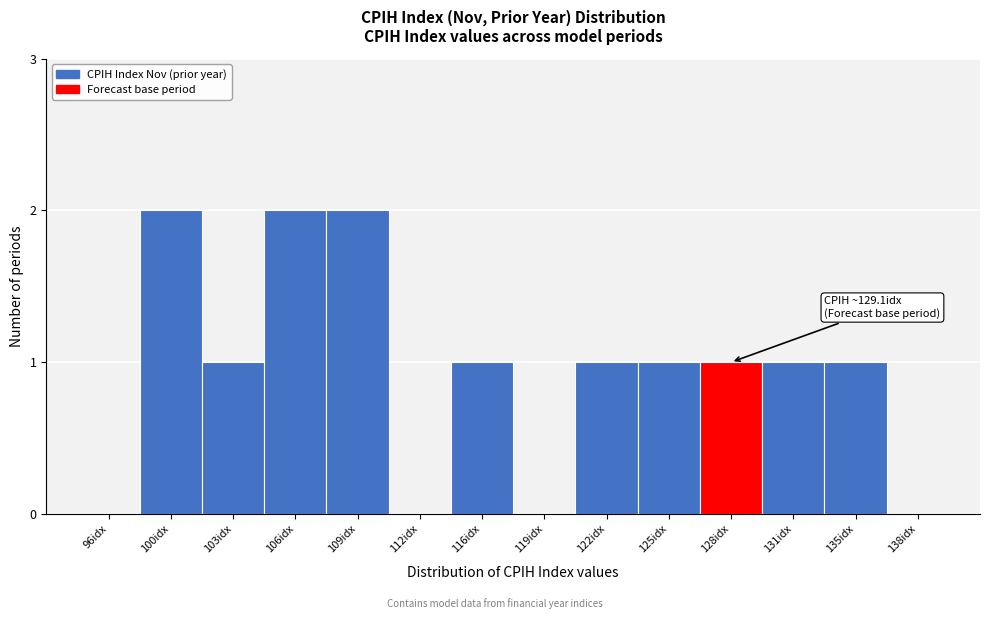

Reading left to right, transcribe all the data shown in this chart.

96idx=0	100idx=2	103idx=1	106idx=2	109idx=2	112idx=0	116idx=1	119idx=0	122idx=1	125idx=1	128idx=1	131idx=1	135idx=1	138idx=0